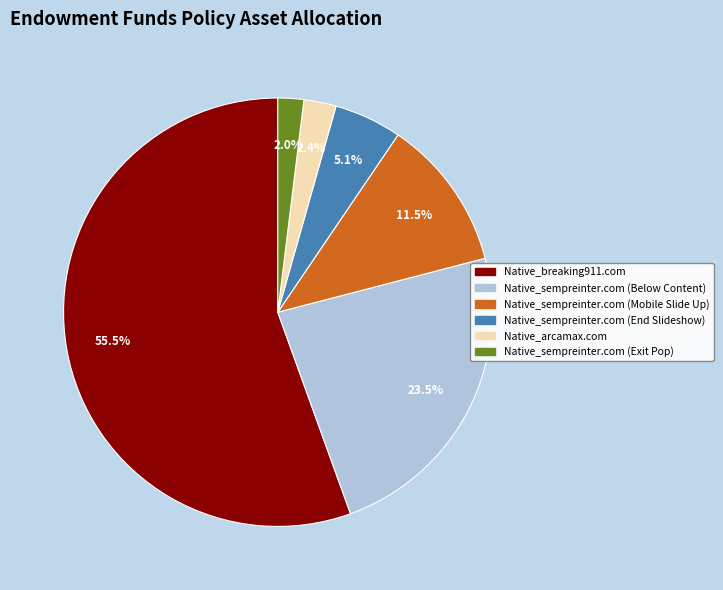

The Native_sempreinter.com (Below Content) slice represents 16% of the pie. True or false?

False